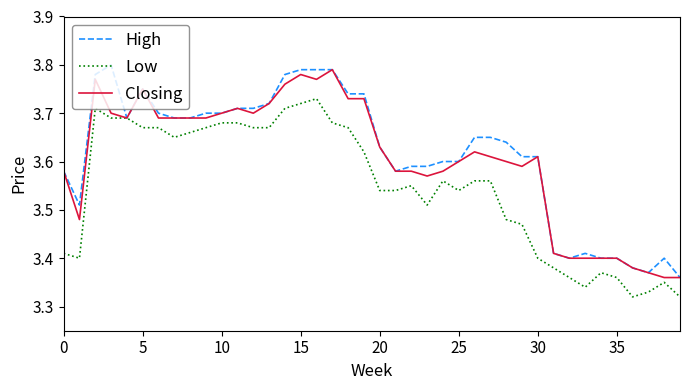

What is the smallest value displayed?

3.3